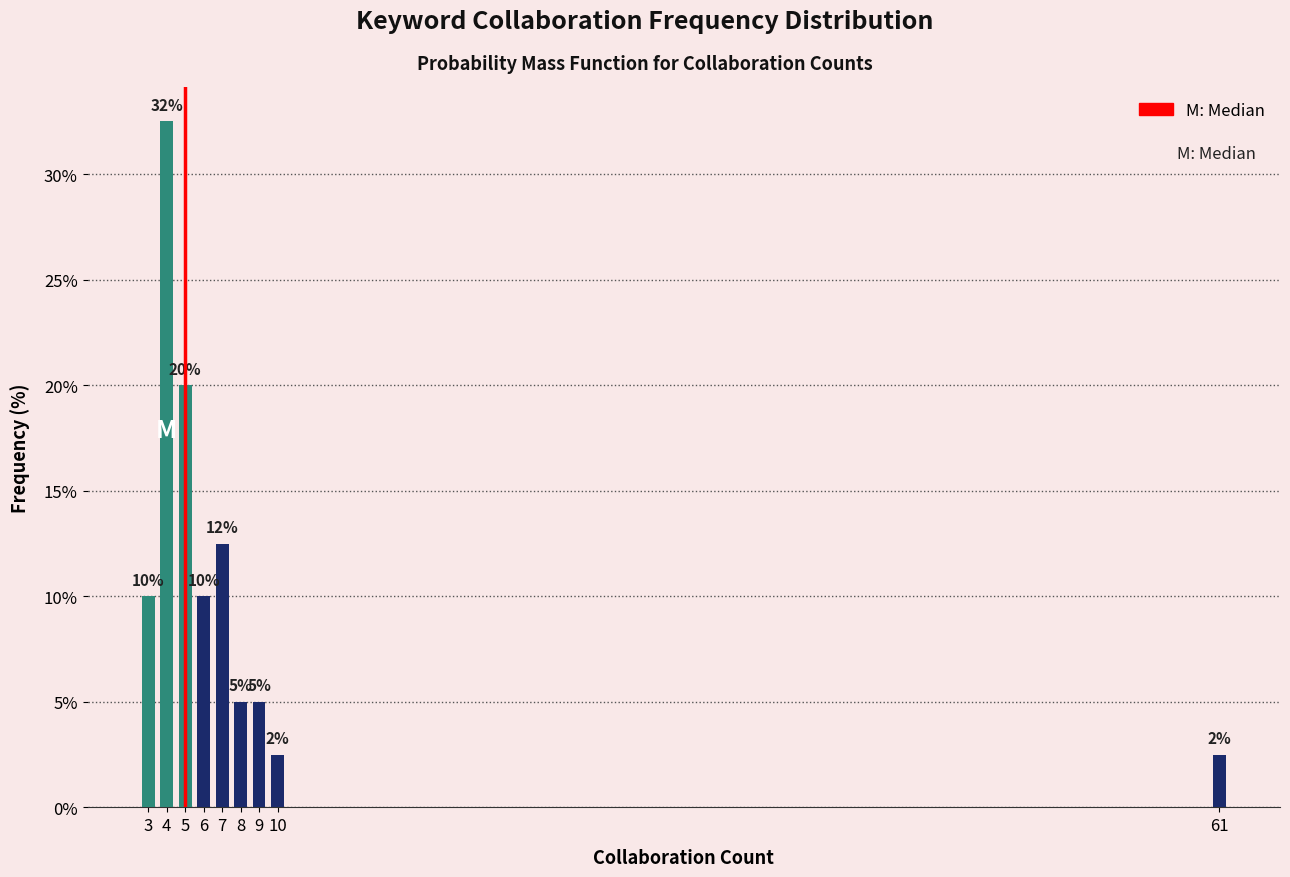

What is the value of the 4th bar from the left?

10.0